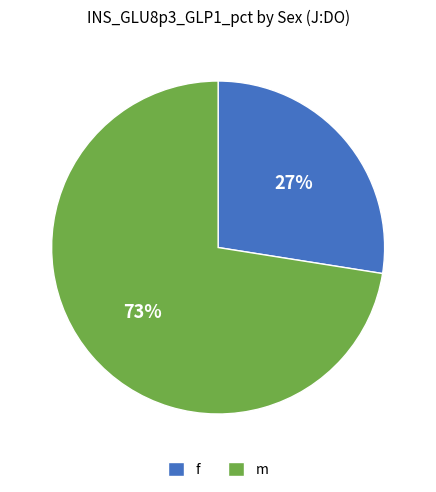

Is the sum of f and m greater than half?

Yes